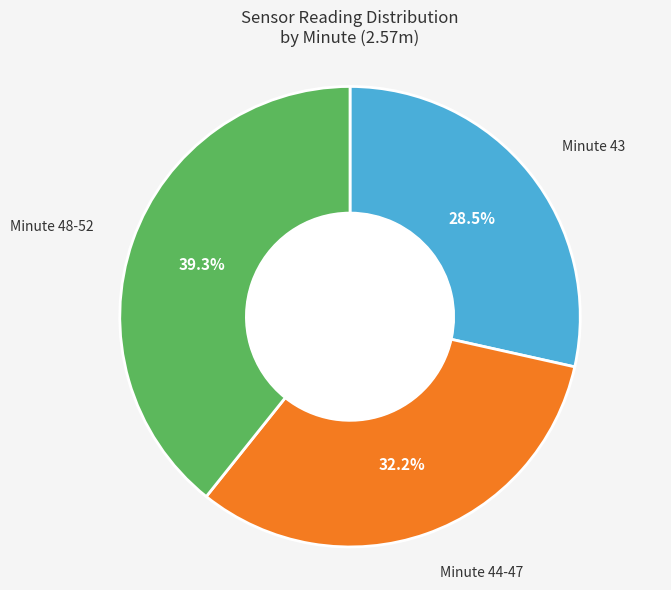

Is there a majority slice in this chart?

No